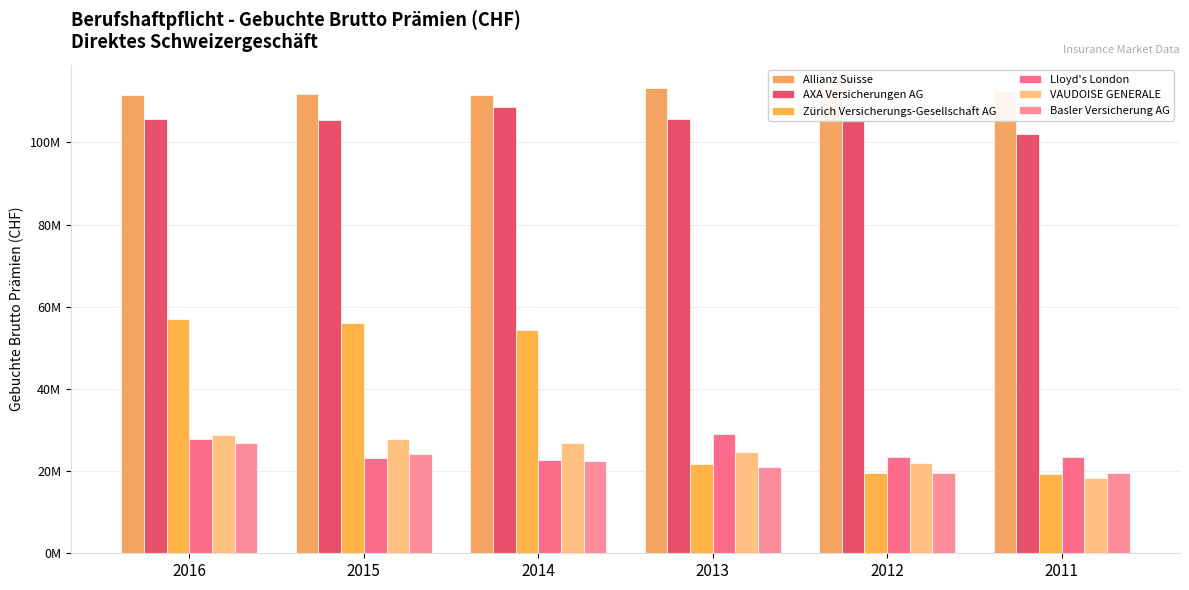

What is the spread (max minus min) of values at 2015?

88469232